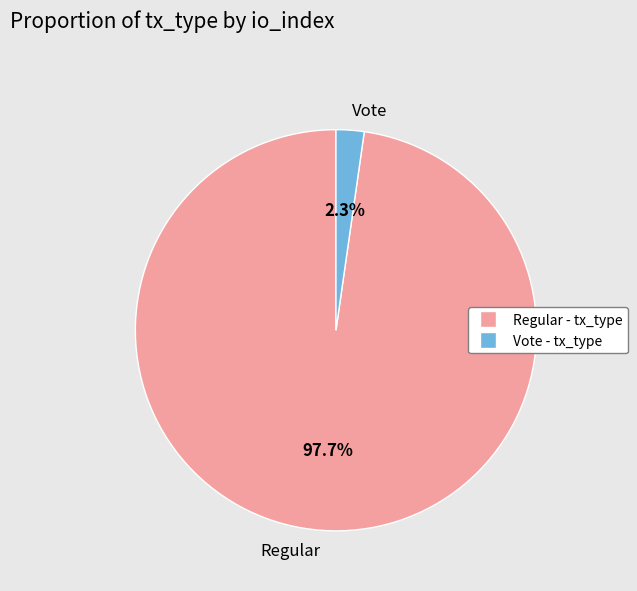

Rank the categories by value from lowest to highest.

Vote, Regular